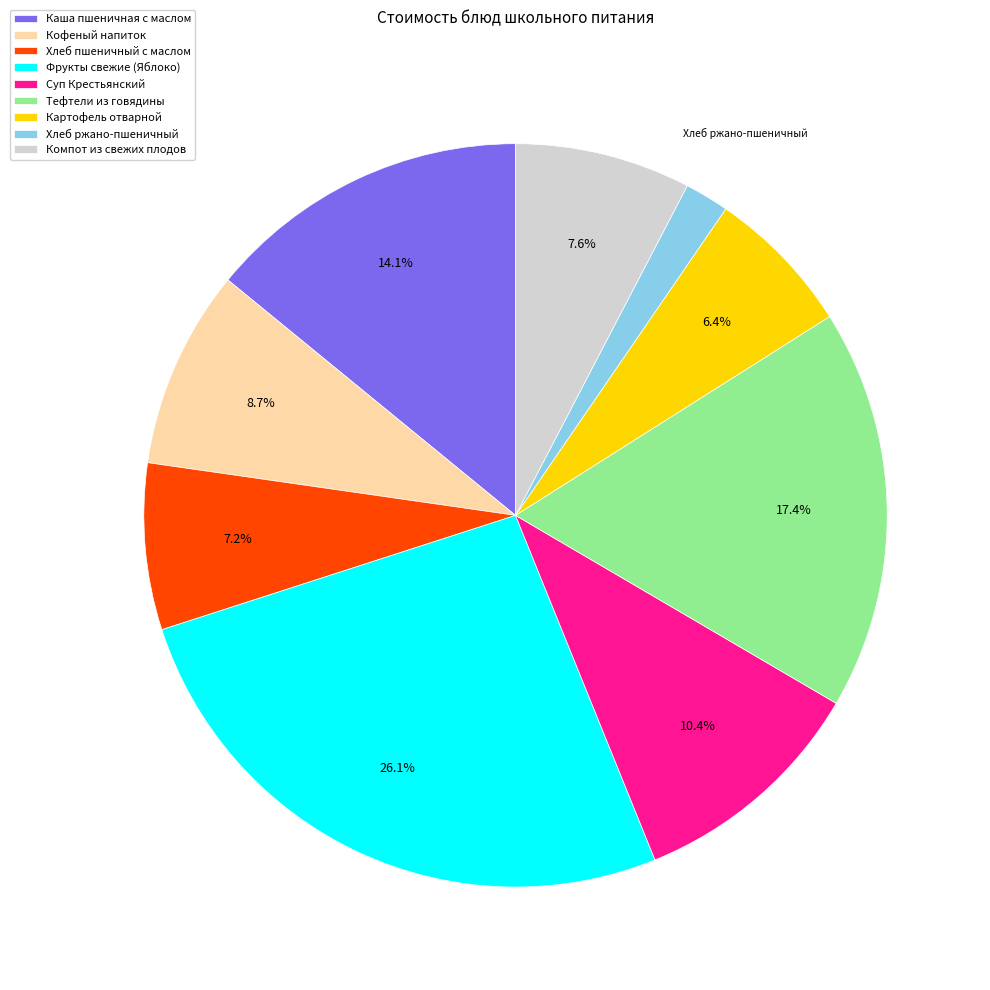

How many segments does this pie chart have?

9